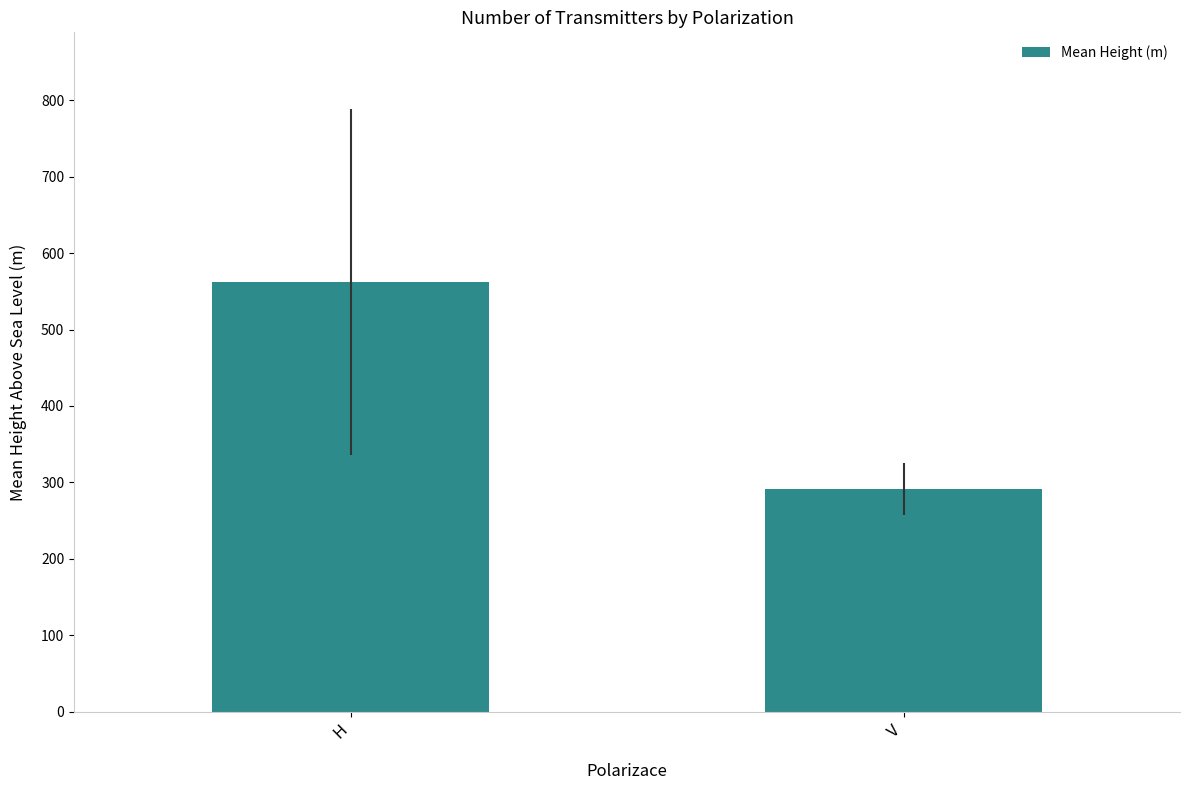

List the labels in order of value, smallest first.

V, H